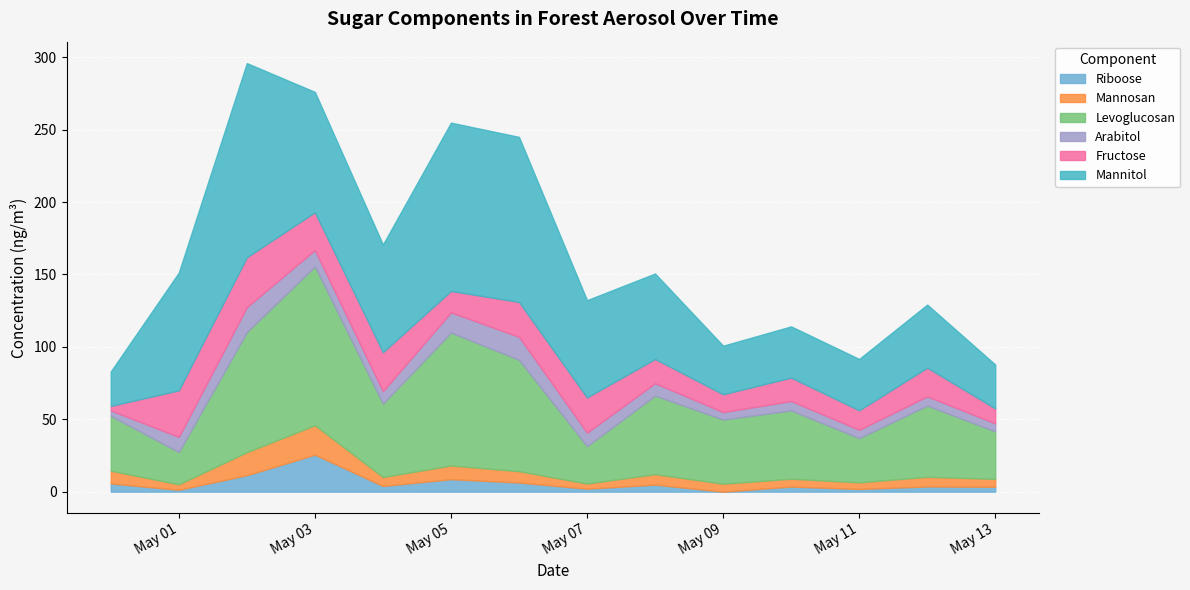

What is the approximate value of Levoglucosan at 2021-05-07?

25.8